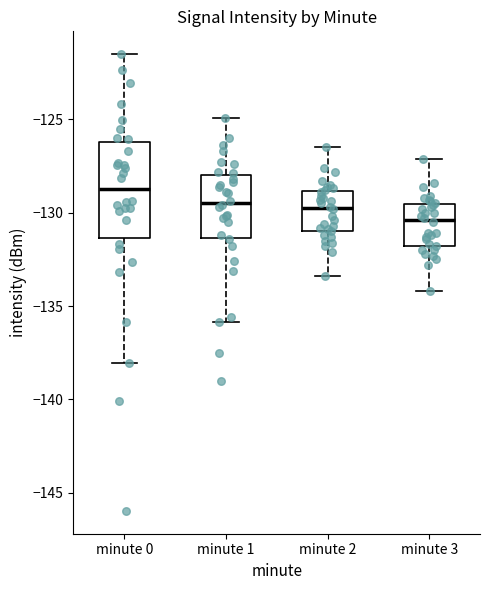

Where does the upper whisker of the box for minute 1 end on the y-axis? The values are not printed on the chart, so give them approximately, as read against the axis.

-125.0